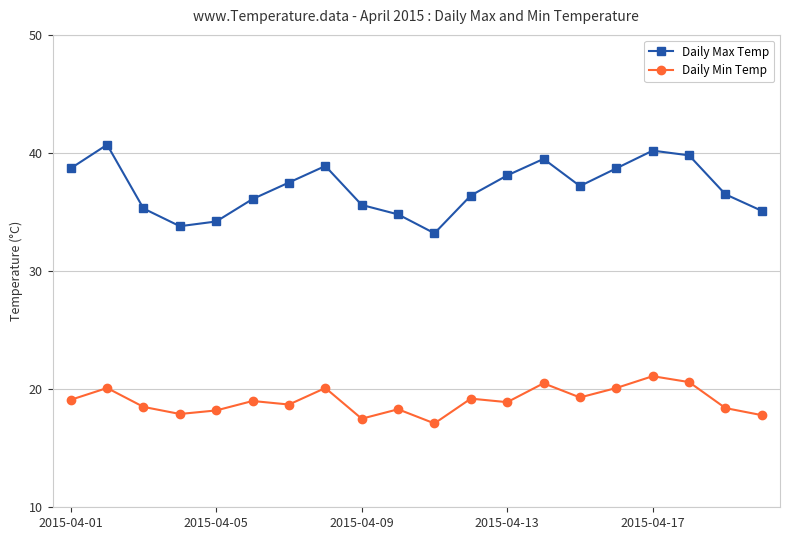

What is the minimum value shown in the chart?

17.1